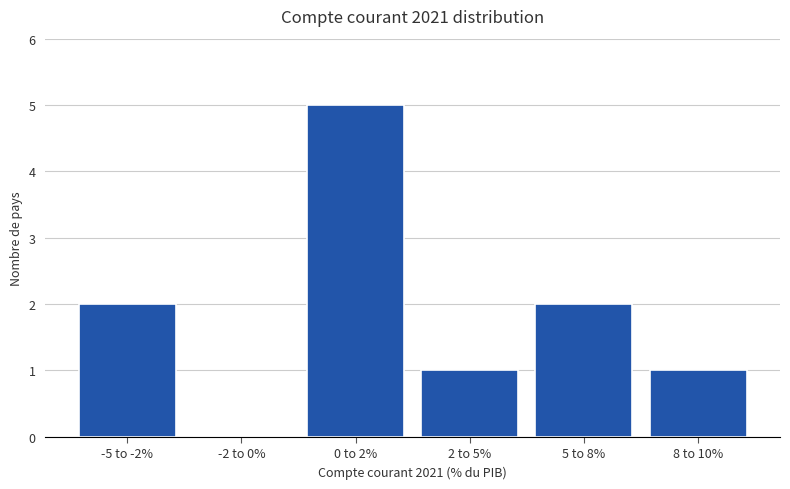

Reading left to right, what are all the values shown in this chart?

-5 to -2%=2	-2 to 0%=0	0 to 2%=5	2 to 5%=1	5 to 8%=2	8 to 10%=1